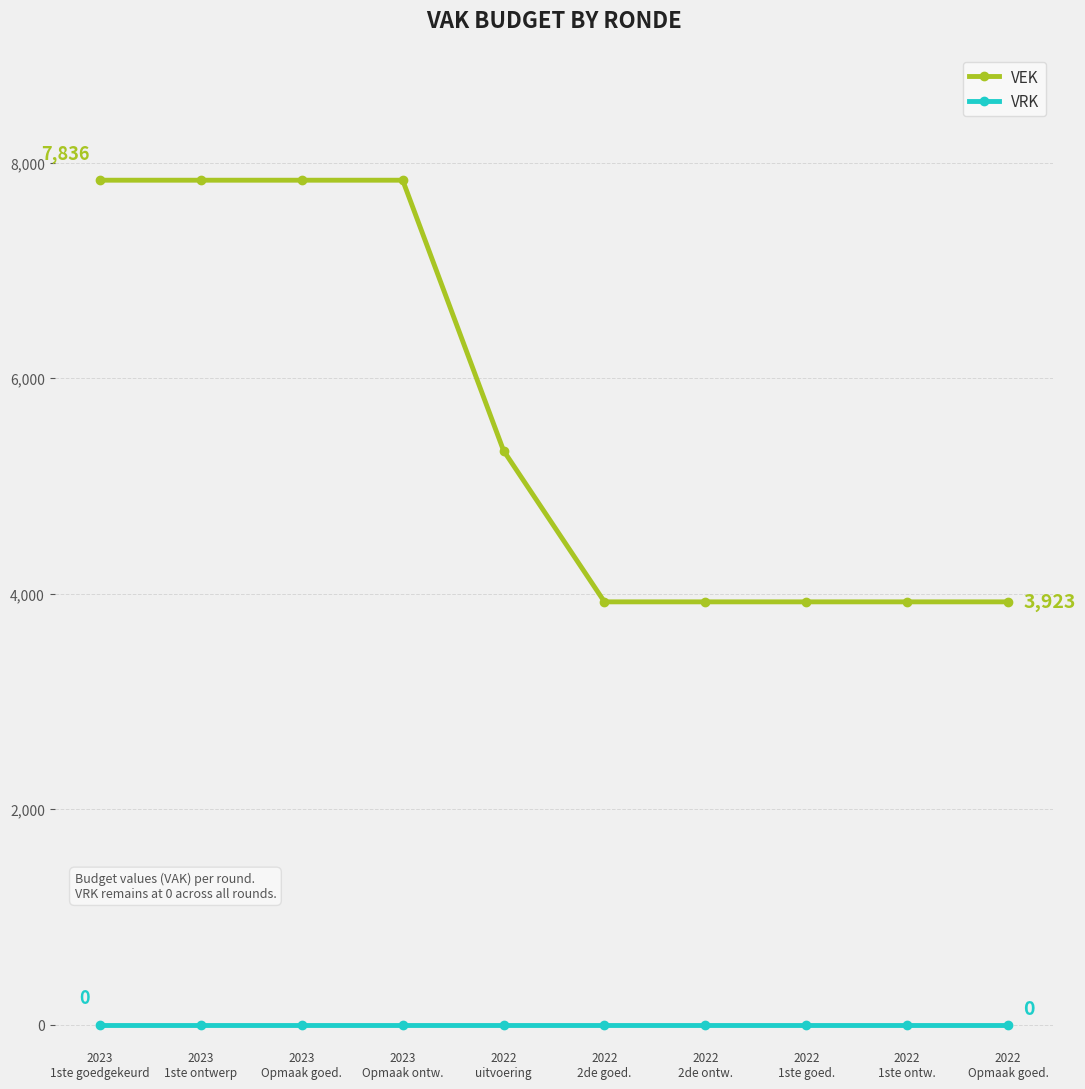

How many data points in VEK are less than 5326?

5